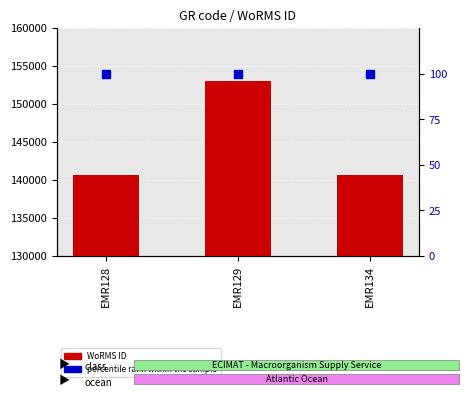

Which series has the largest Y range (max minus min)?

WoRMS ID